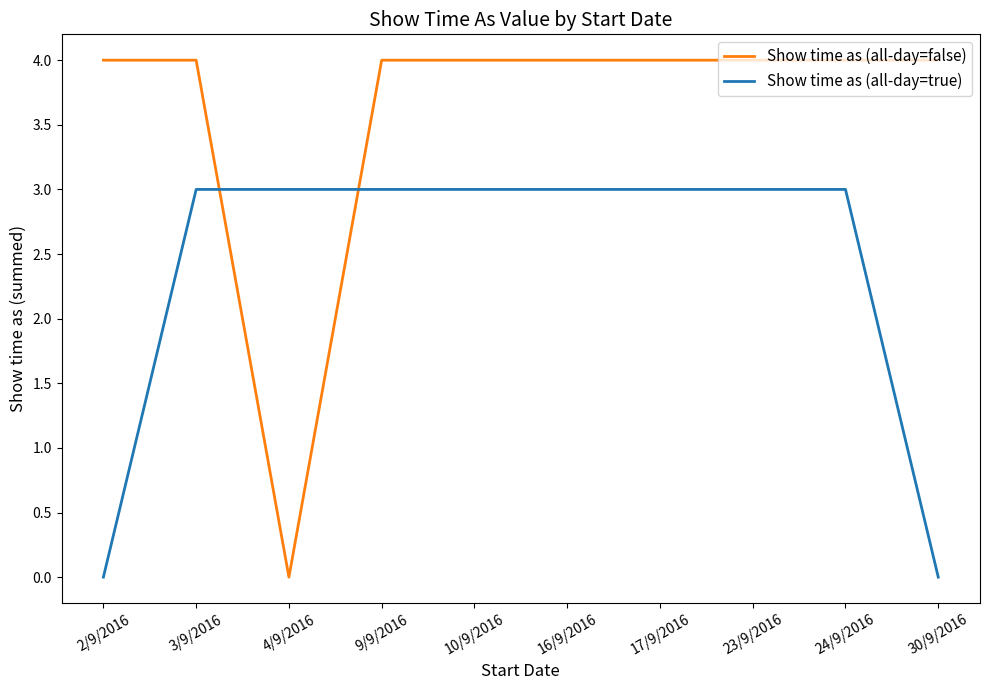

At which category does Show time as (all-day=false) reach its first local valley?

4/9/2016